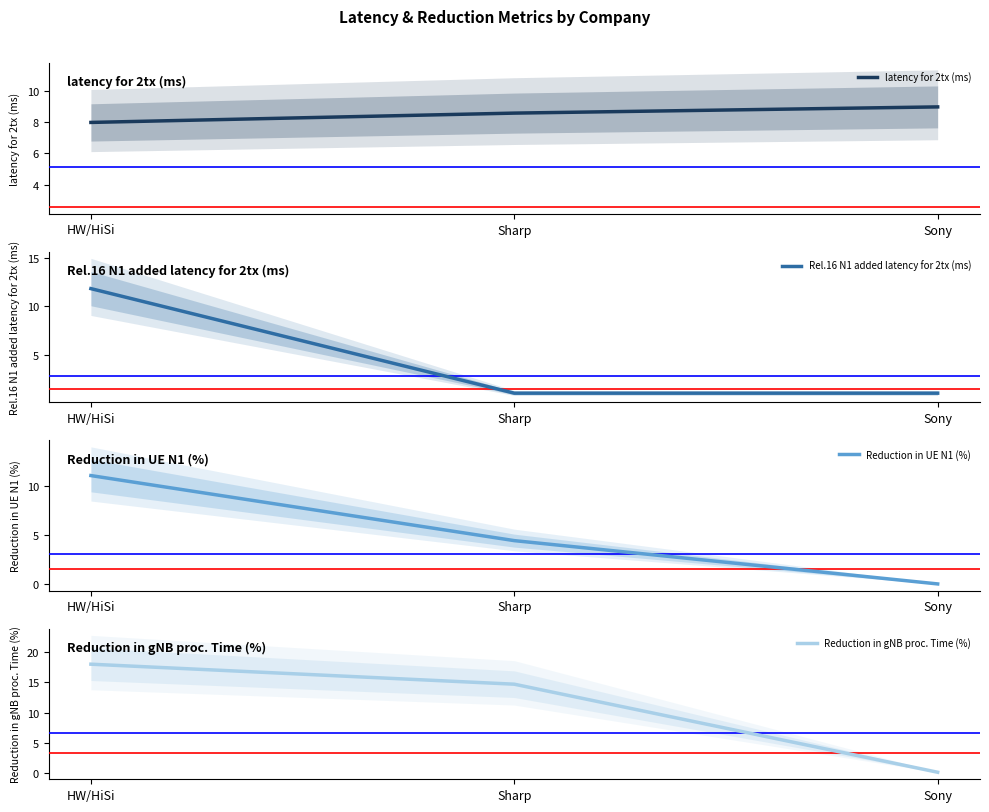

The latency for 2tx (ms) series shows 9.0 at Sony. True or false?

True